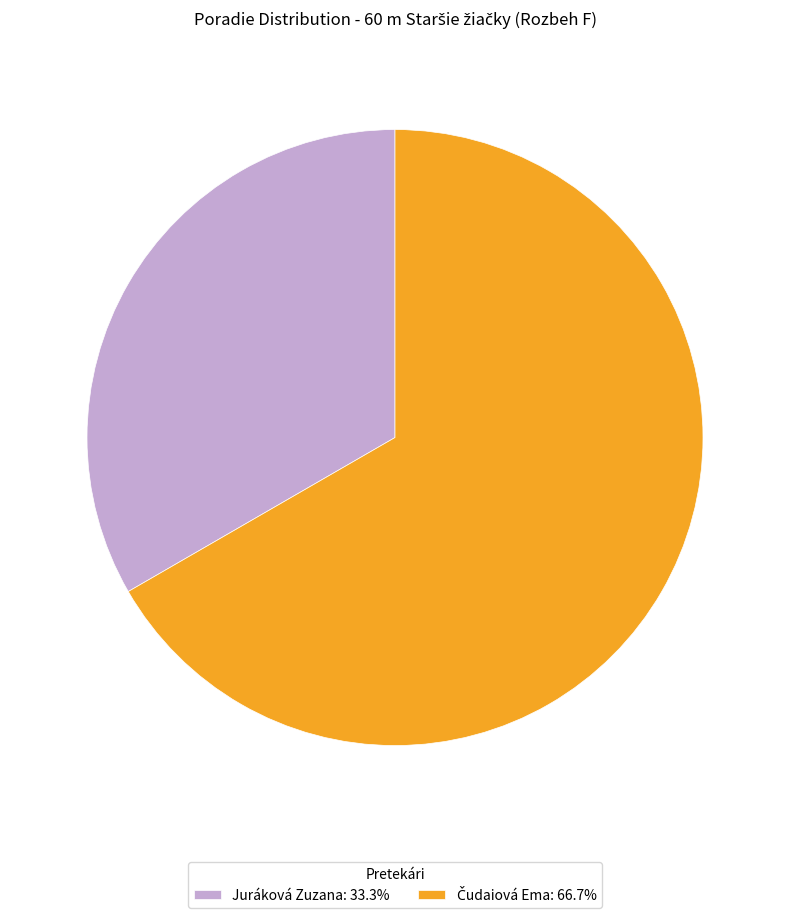

Is there any slice that represents more than half of the pie?

Yes